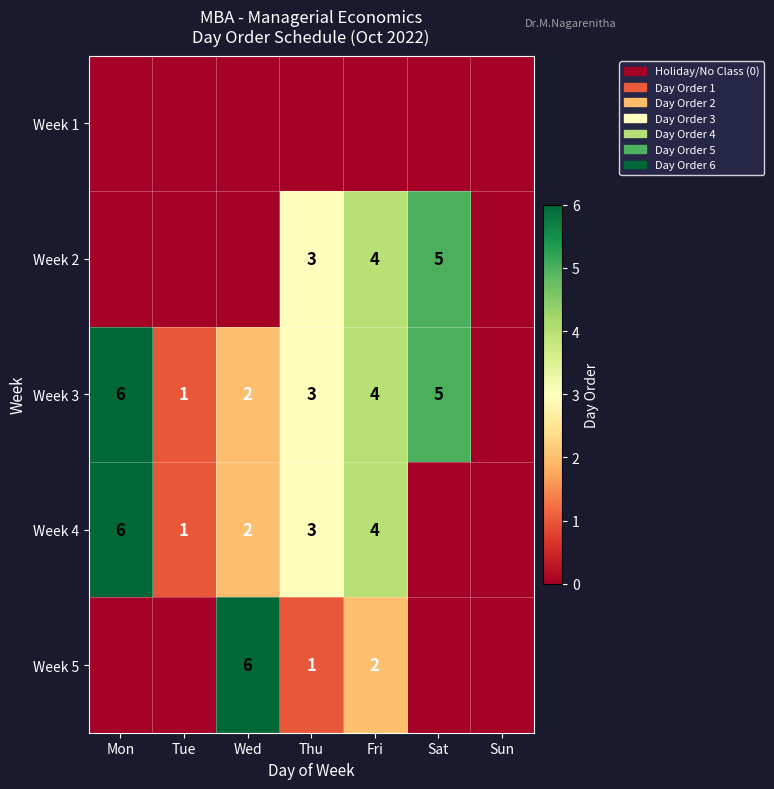

True or false: Week 4 has a value of 2 at Fri.

False